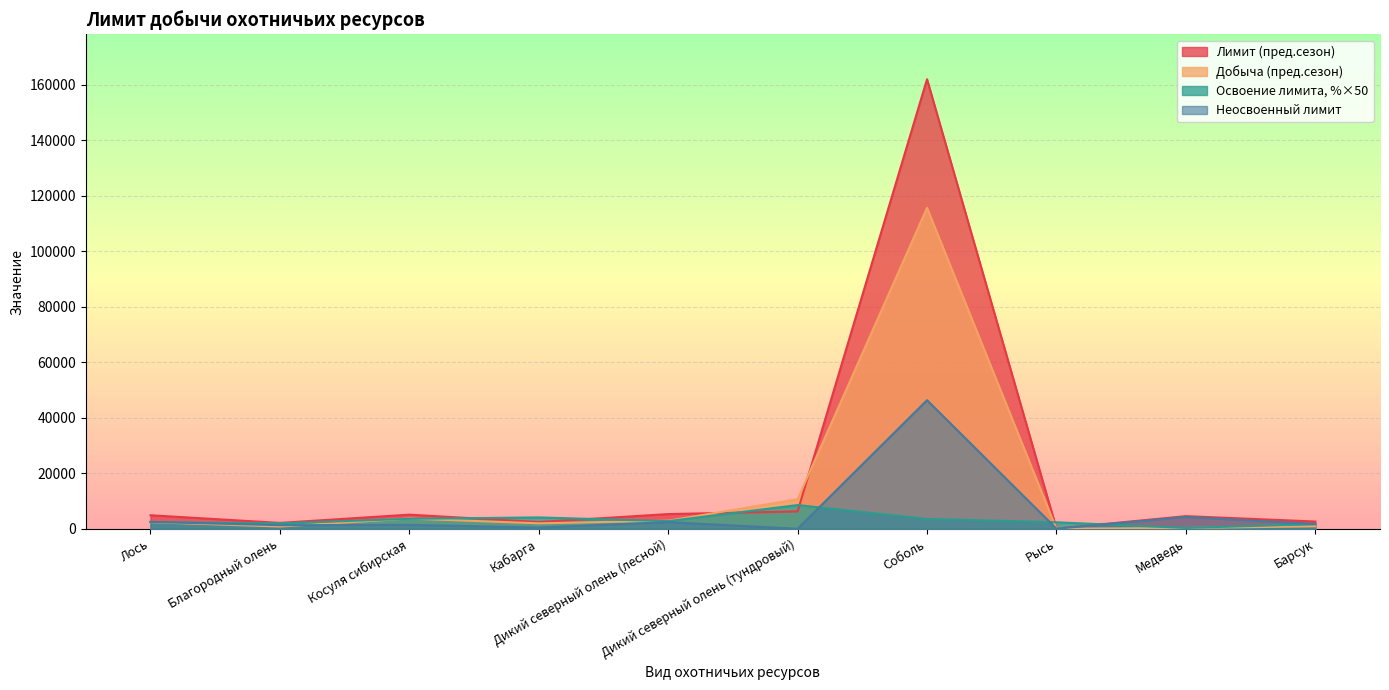

What are all the series names shown in the legend?

Лимит (пред.сезон), Добыча (пред.сезон), Освоение лимита, %×50, Неосвоенный лимит